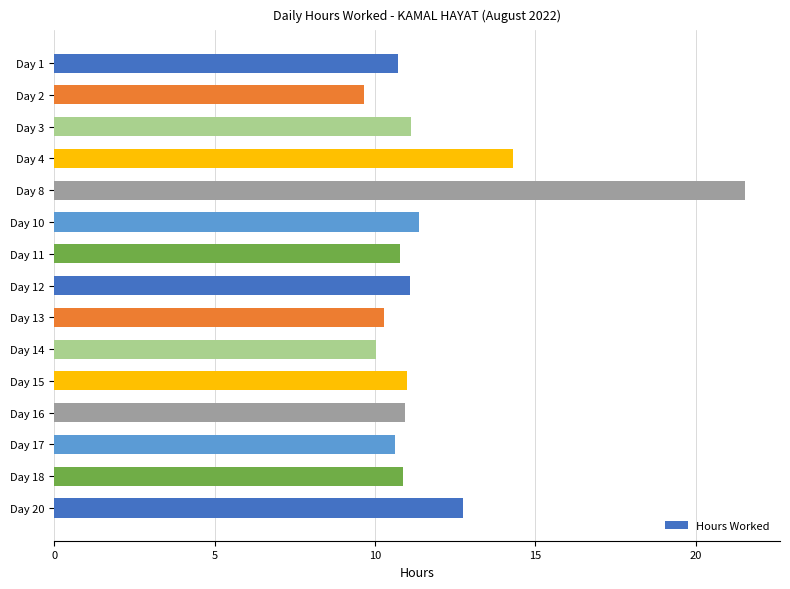

What is the change in value from Day 8 to Day 13?

-11.3